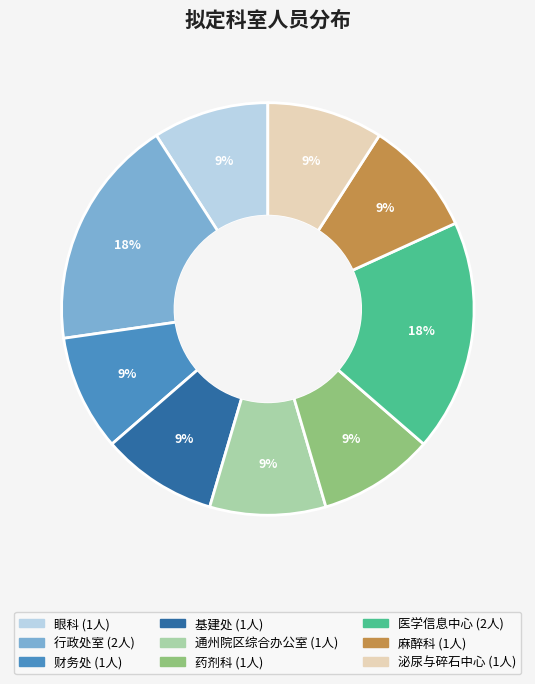

Is the sum of 行政处室 and 财务处 greater than half?

No